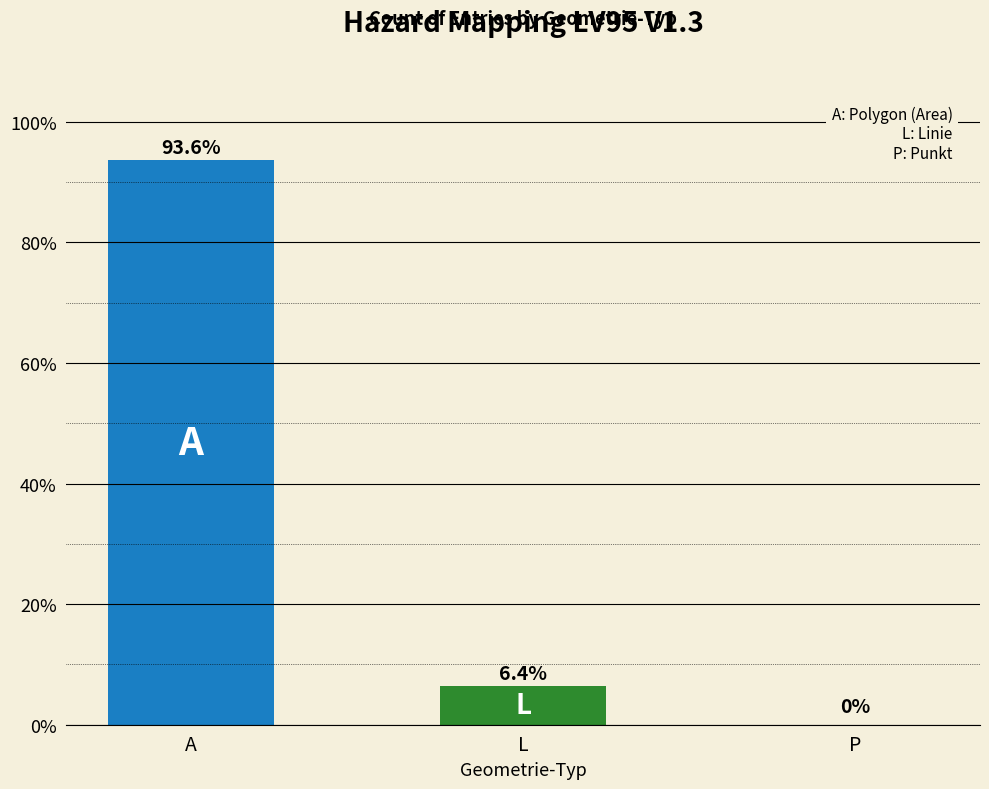

The value at P is 60.9. True or false?

False